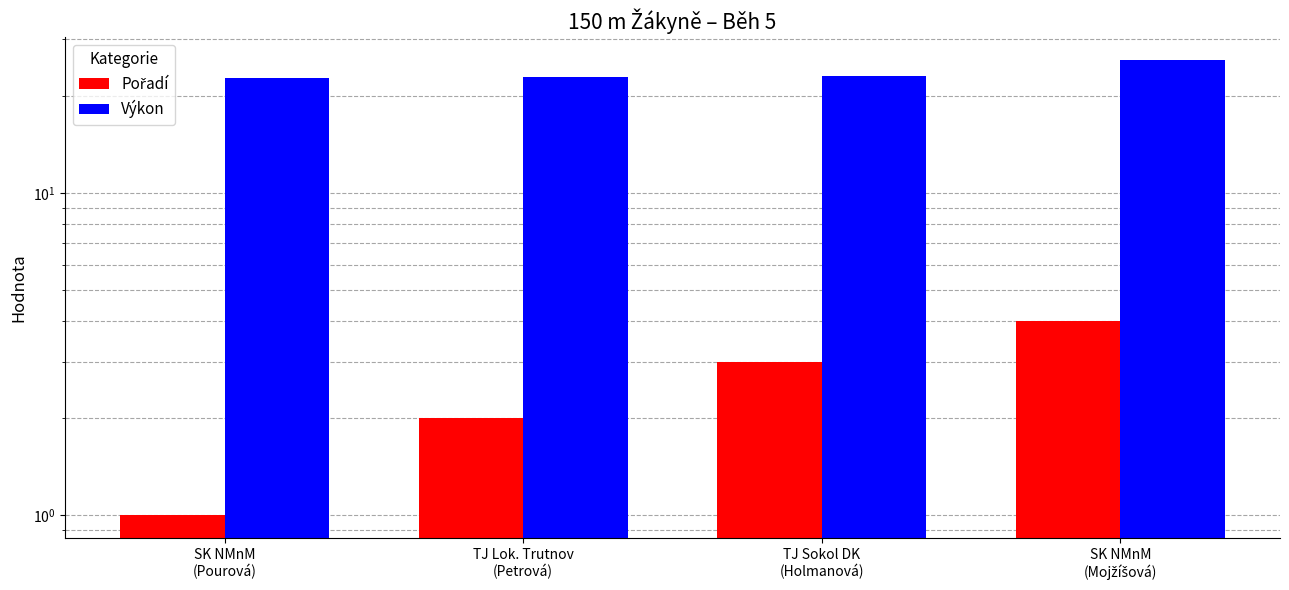

Which category has the lowest value in the Pořadí series?

SK NMnM
(Pourová)